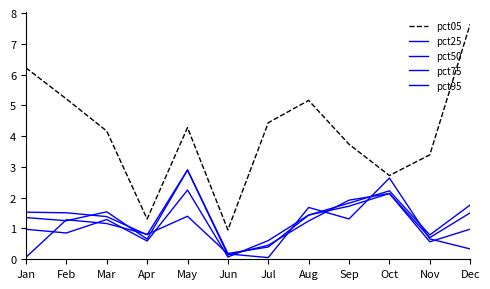

Does the chart have visible grid lines?

No